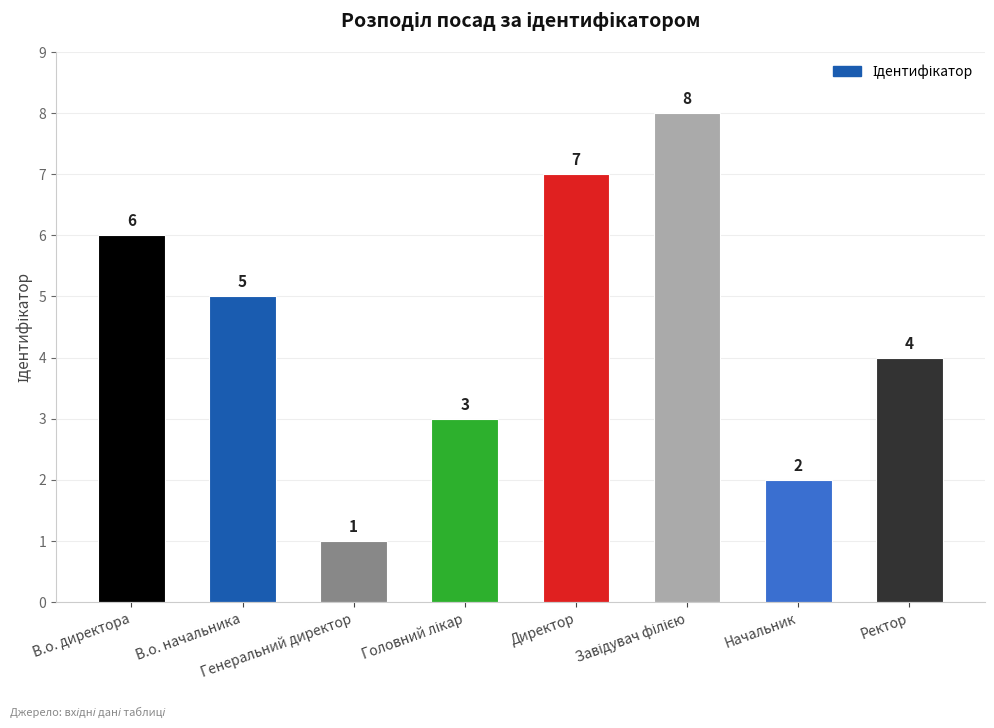

What is the value of the 8th bar from the left?

4